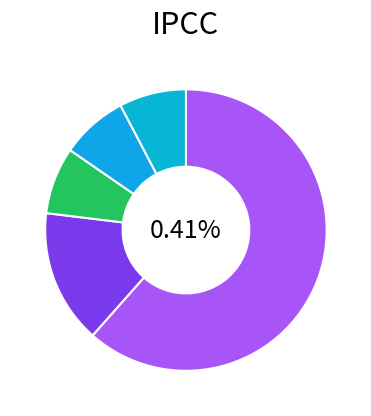

Is there any slice that represents more than half of the pie?

Yes